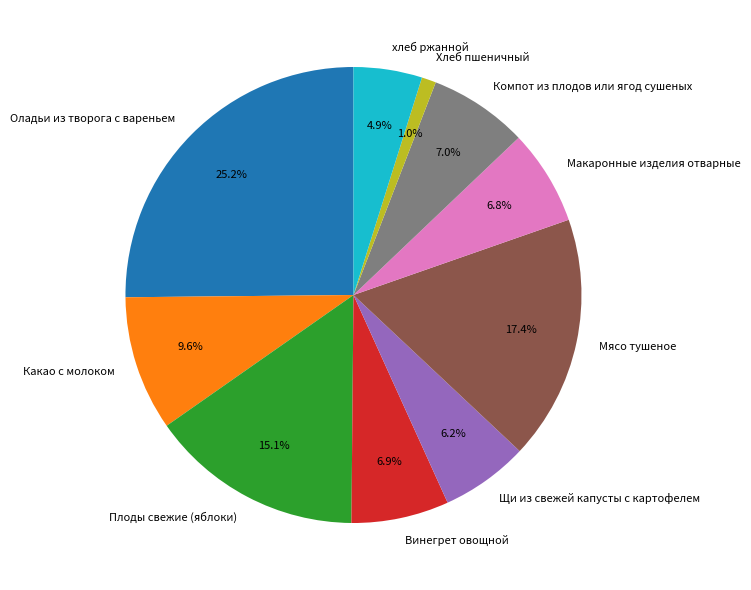

Approximately how many times larger is the value at Плоды свежие (яблоки) compared to Щи из свежей капусты с картофелем?

2.4